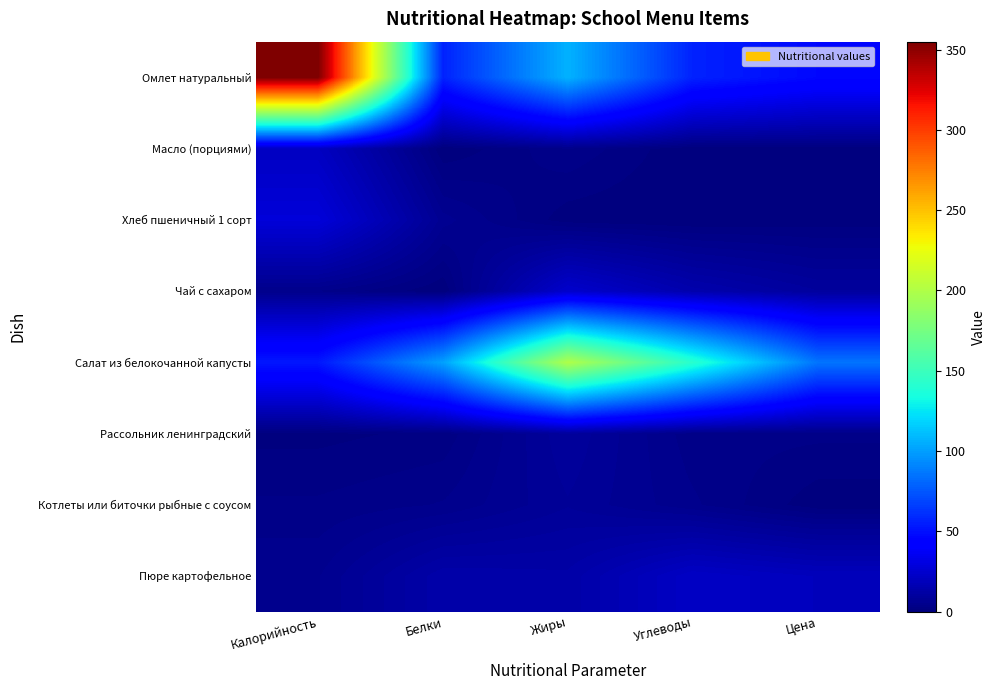

List the series in order of their peak value, highest first.

Омлет натуральный, Салат из белокочанной капусты, Хлеб пшеничный 1 сорт, Чай с сахаром, Пюре картофельное, Масло (порциями), Рассольник ленинградский, Котлеты или биточки рыбные с соусом